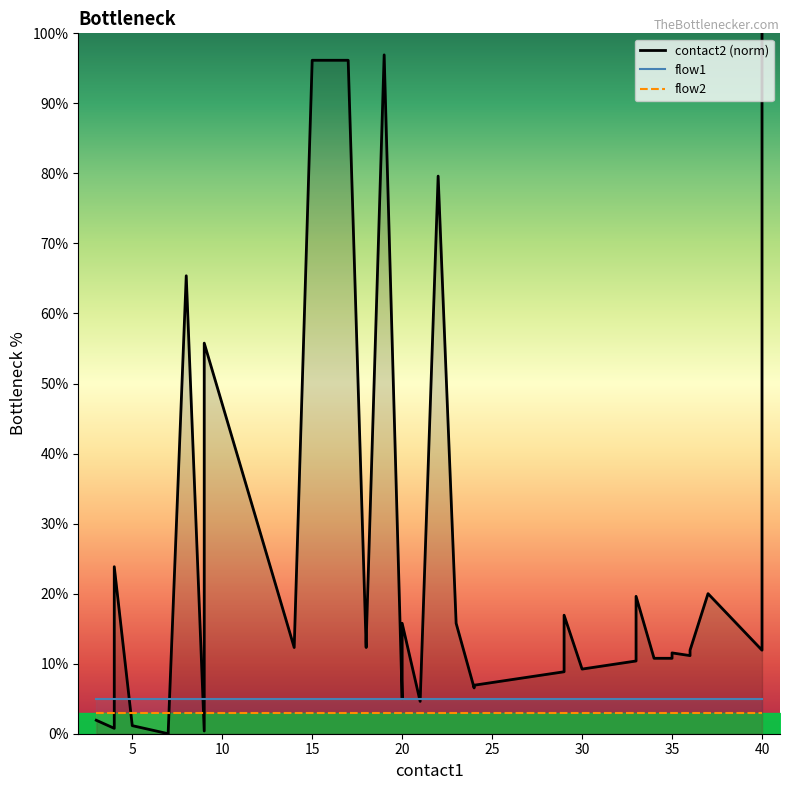

True or false: contact2 (norm) has more than 0 interior local peaks.

True